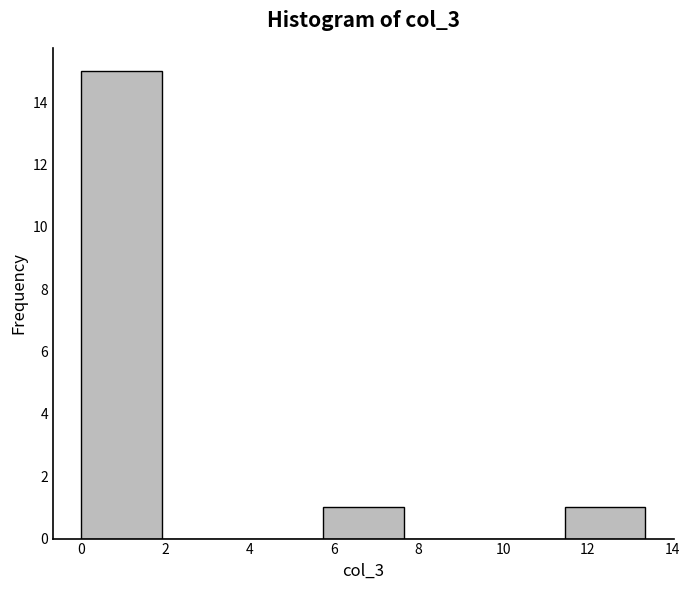

Reading left to right, list every bar in this chart as the range it spans on the x-axis followed by its height. Neither the bar edges nor the heights are printed on the chart, so give them approximately, as read against the axes.

0.0 to 2.0: 15
2.0 to 3.8: 0
3.8 to 5.8: 0
5.8 to 7.6: 1
7.6 to 9.6: 0
9.6 to 11.4: 0
11.4 to 13.4: 1